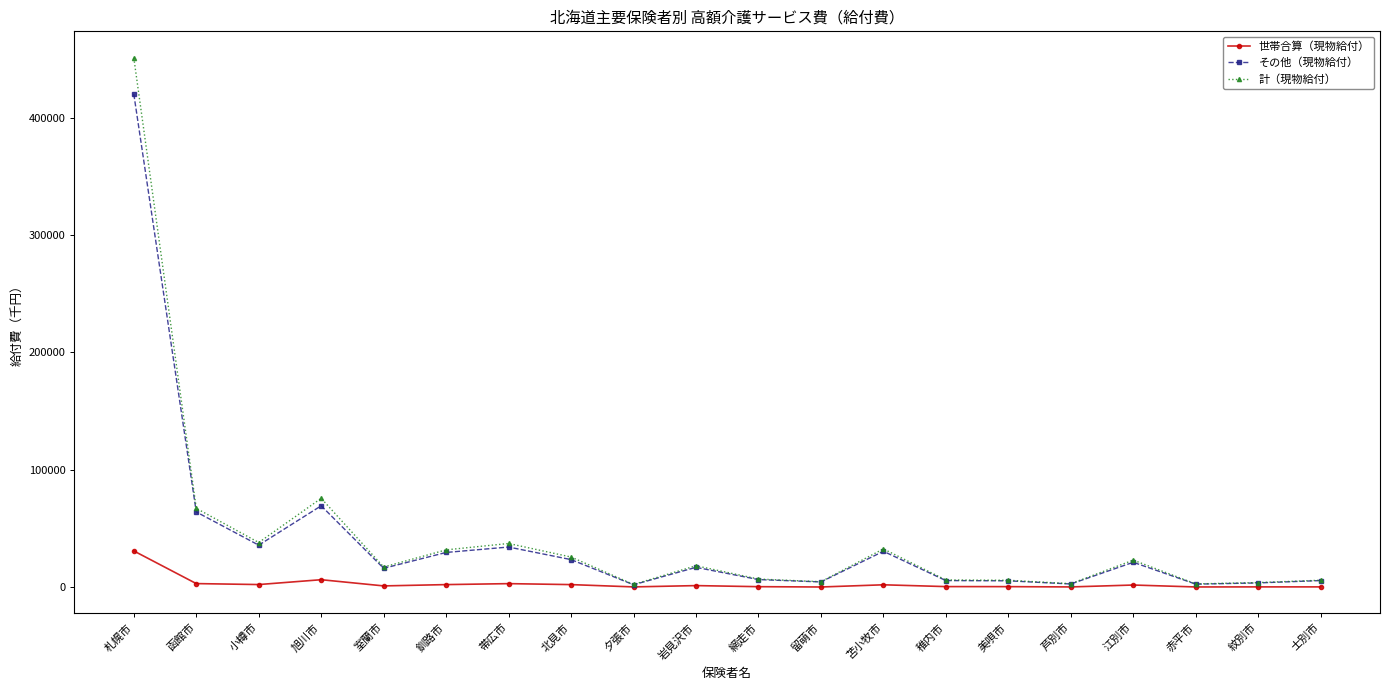

In 計（現物給付）, how many points are lower than both neighbors (excluding endpoints)?

6